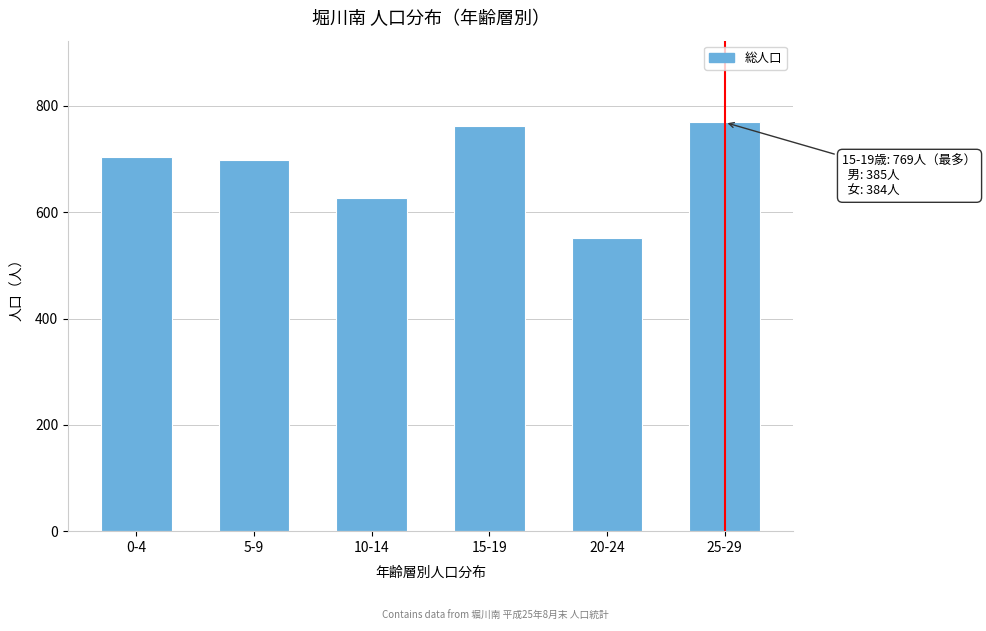

Reading left to right, transcribe all the data shown in this chart.

0-4=703	5-9=698	10-14=627	15-19=763	20-24=552	25-29=769